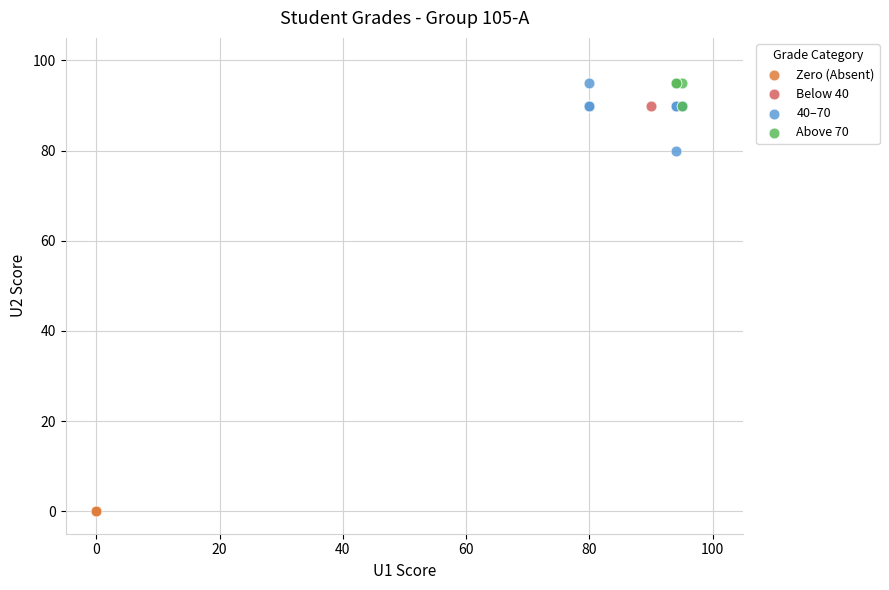

What are all the series names shown in the legend?

Zero (Absent), Below 40, 40–70, Above 70